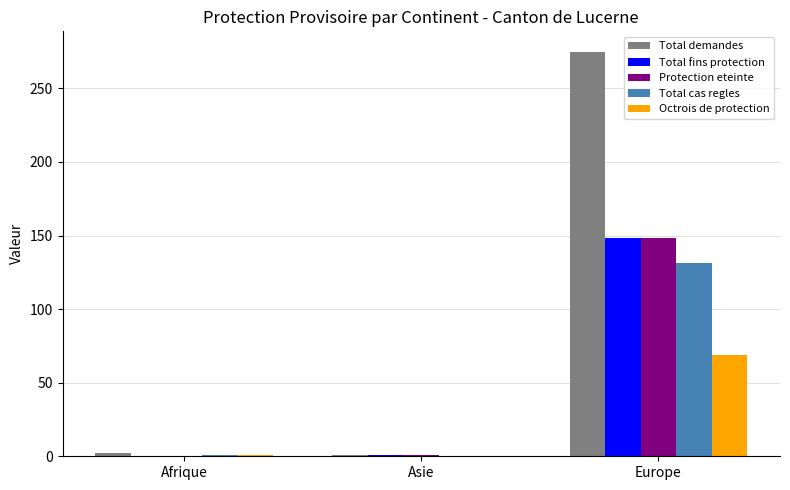

Which series changed the most between Asie and Europe?

Total demandes